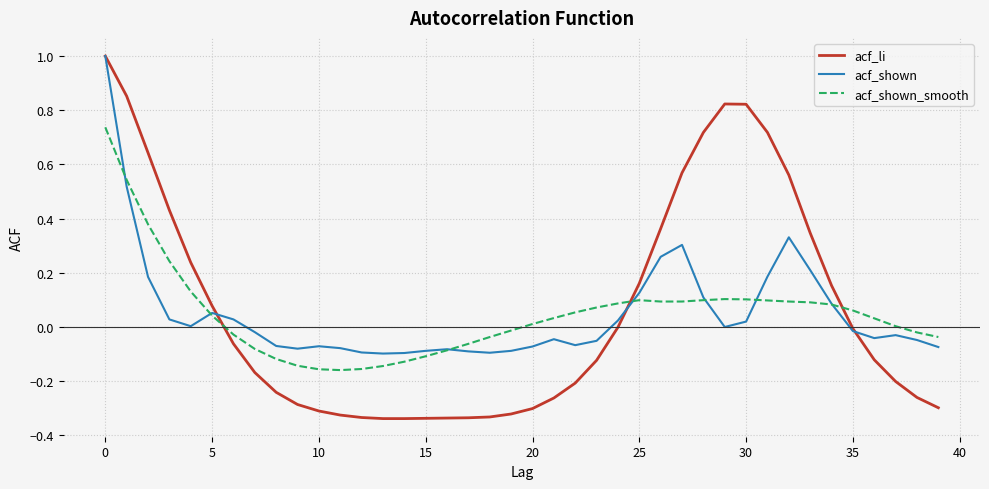

What is the maximum value shown in the chart?

1.0